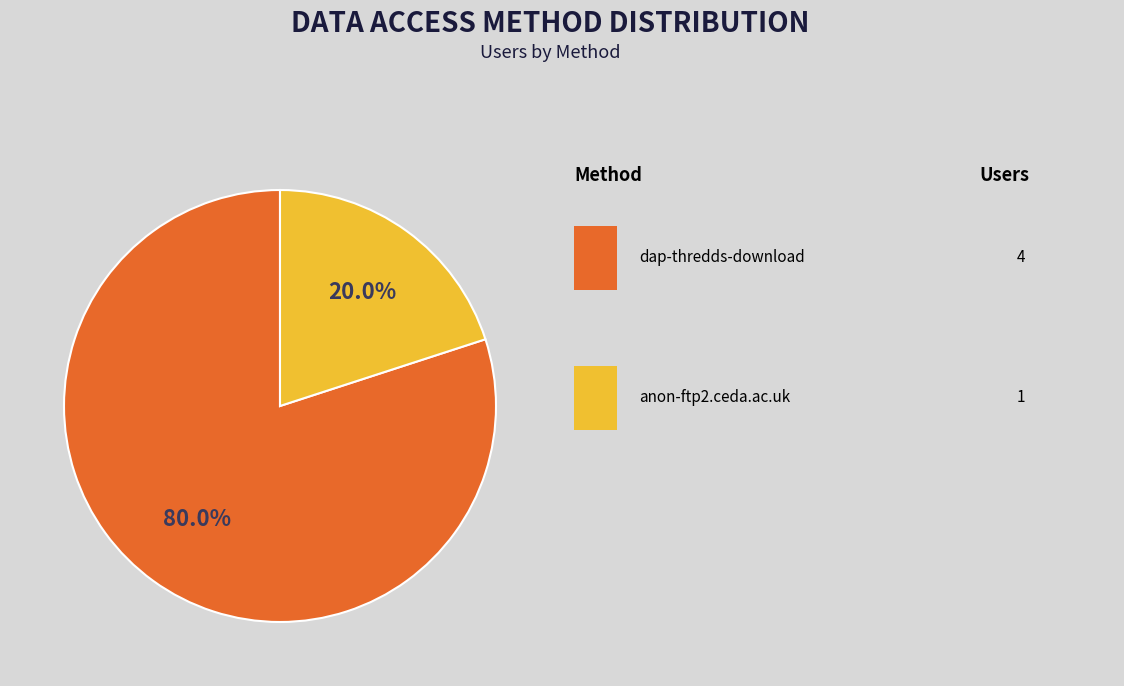

Is there any slice that represents more than half of the pie?

Yes